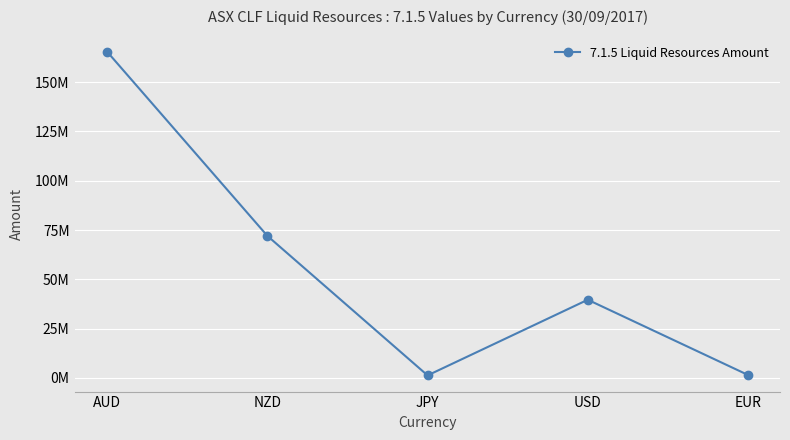

How many data points are above 39651080?

2